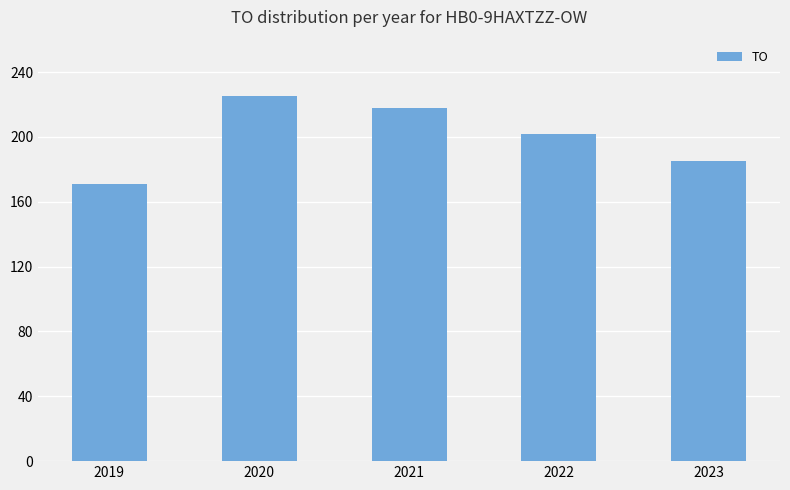

Are the bars horizontal?

No